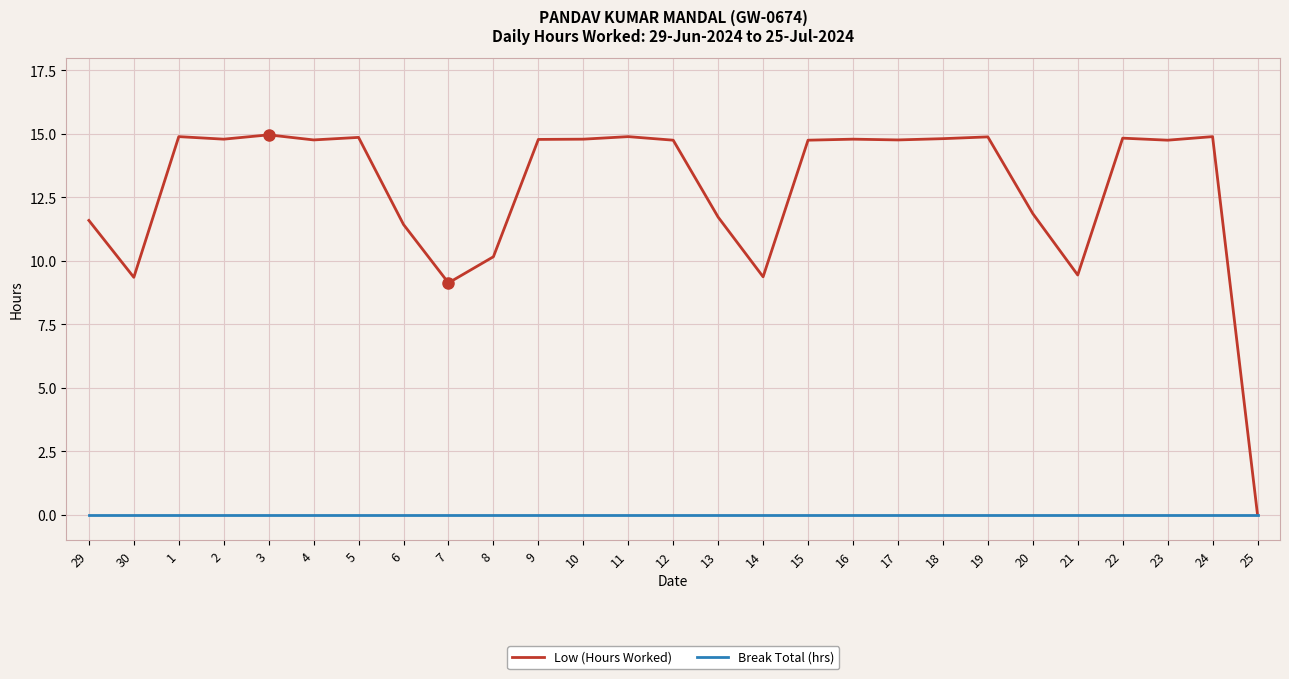

Which series changed the most between 30 and 2?

Low (Hours Worked)